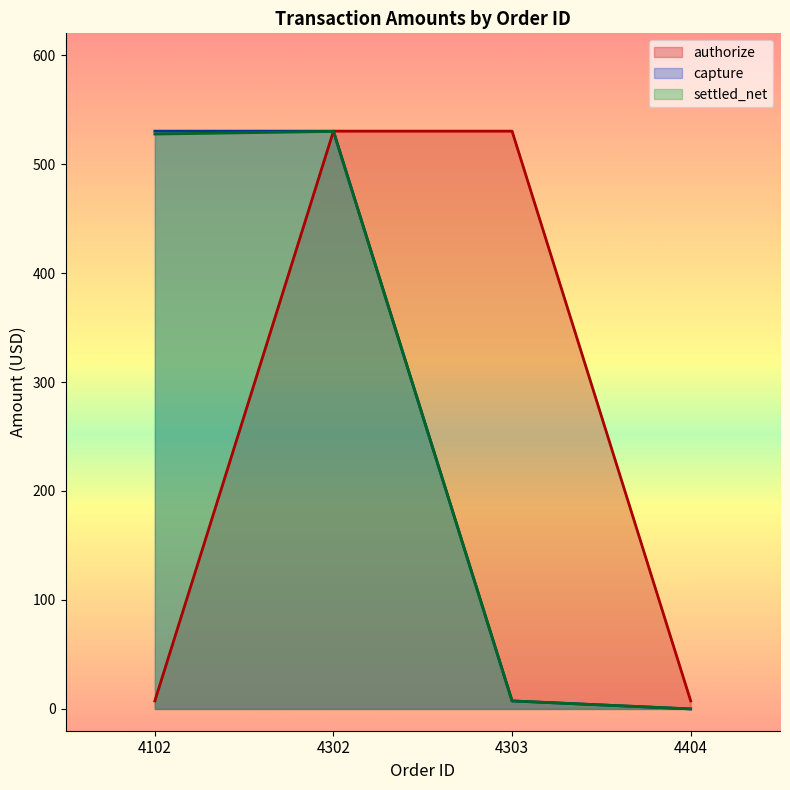

What is the value of the settled_net point at the 2nd from the left?

530.0